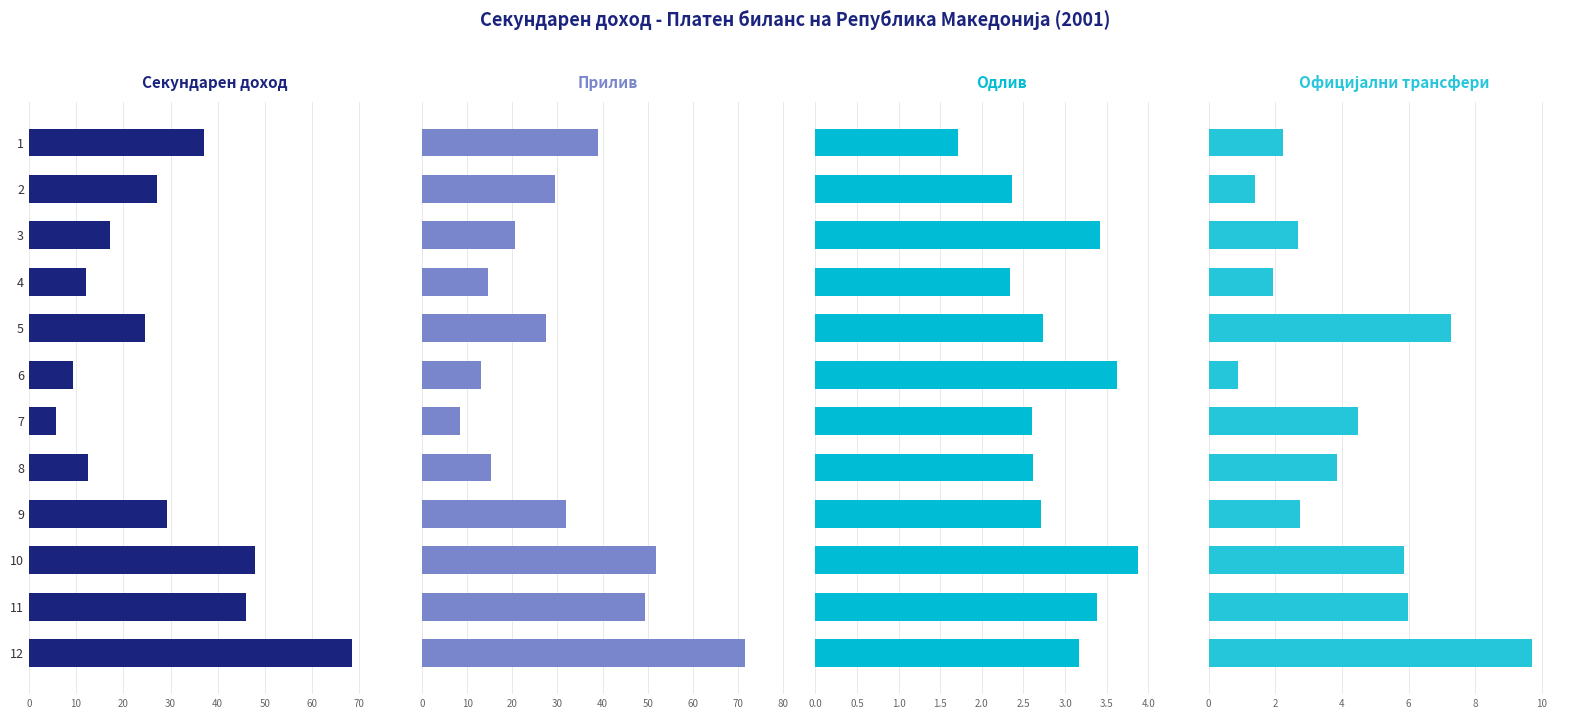

What is the minimum value for Официјални трансфери?

0.9